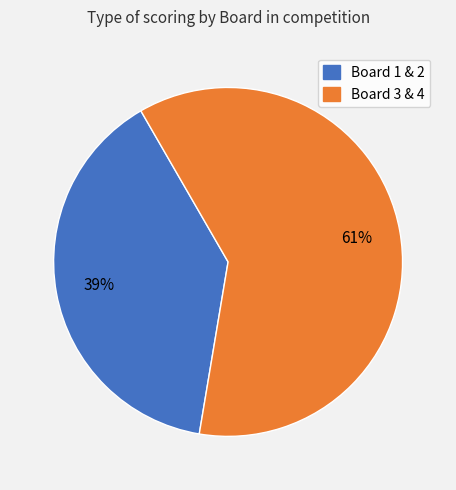

Is there a majority slice in this chart?

Yes